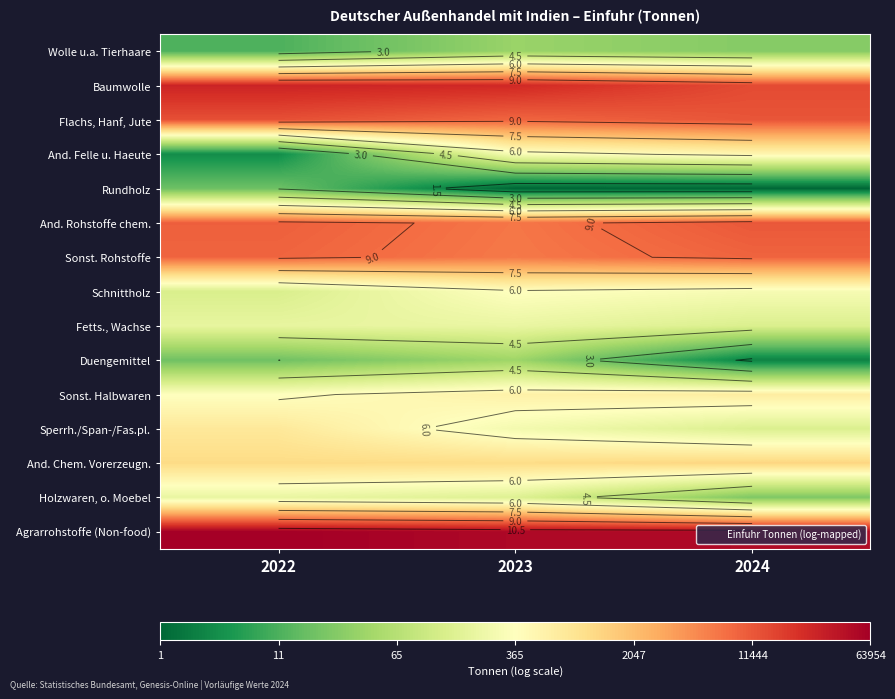

What is the smallest value displayed?

0.7